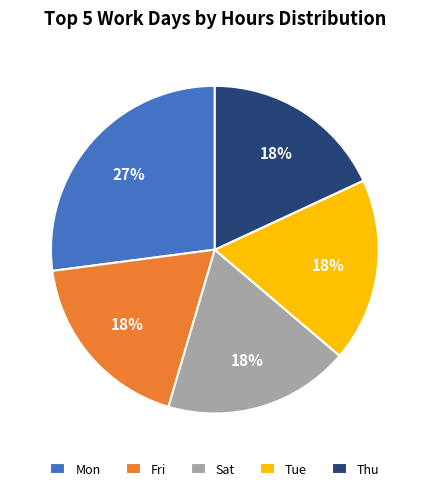

Do Fri and Sat together represent more than half of the pie?

No